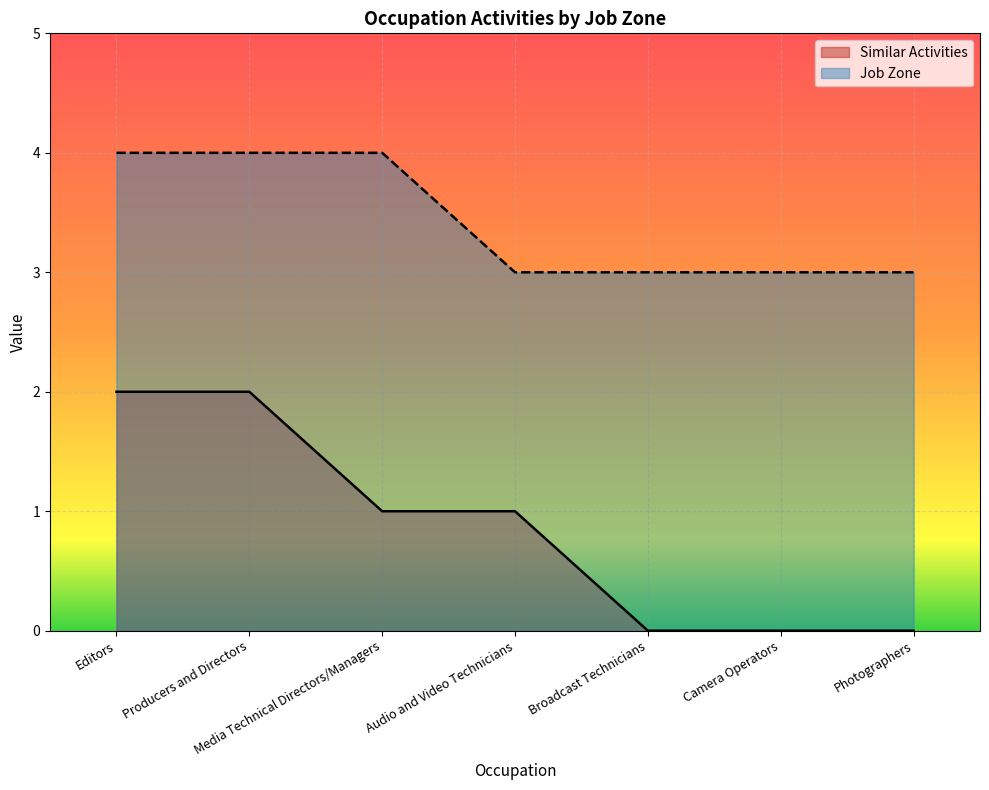

Which category has the lowest value across all series?

Broadcast Technicians